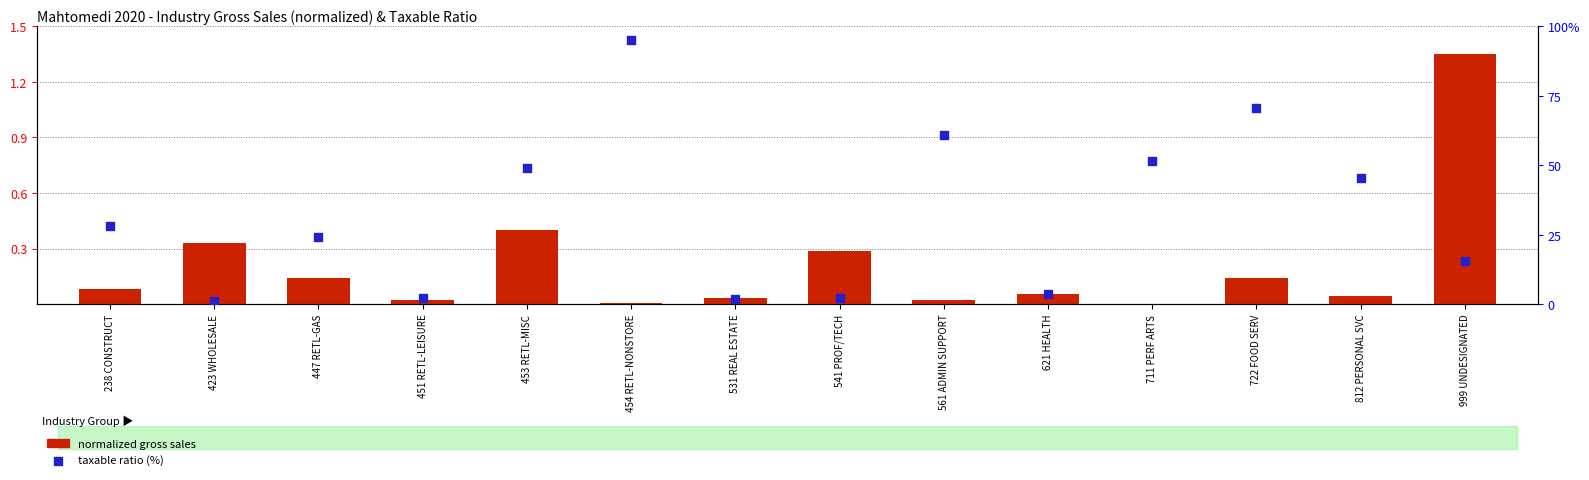

What is the total value across all series at 454 RETL-NONSTORE?

95.0